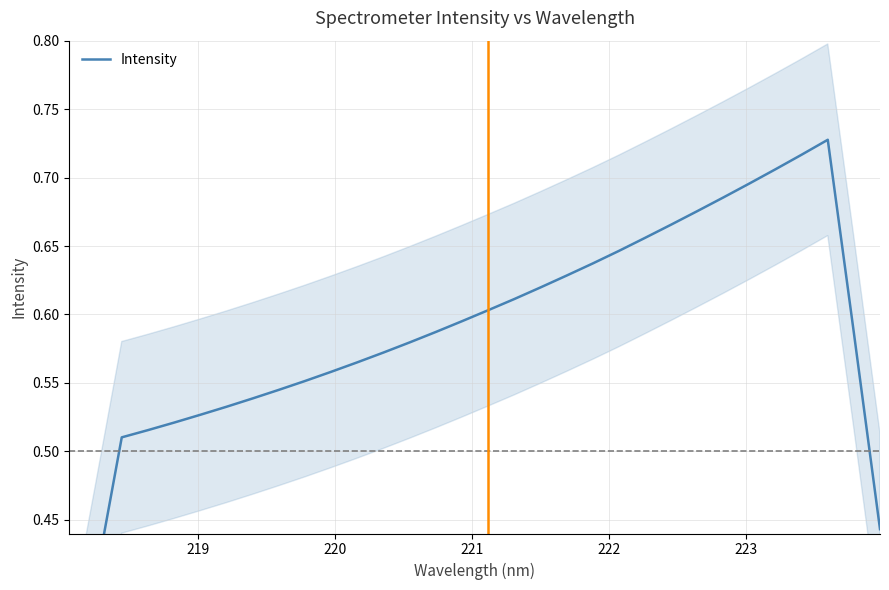

How many values are between 0 and 1?

32